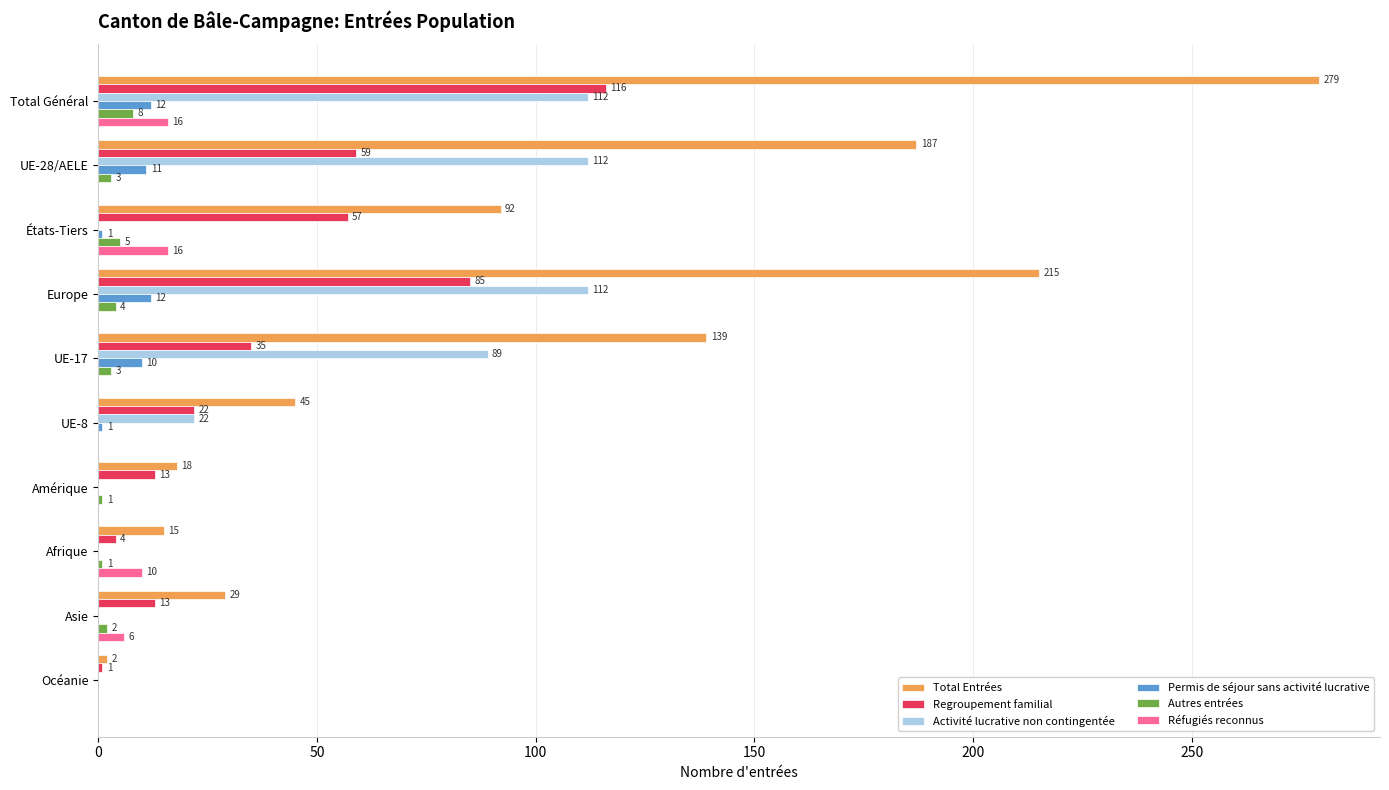

What are all the series names shown in the legend?

Total Entrées, Regroupement familial, Activité lucrative non contingentée, Permis de séjour sans activité lucrative, Autres entrées, Réfugiés reconnus